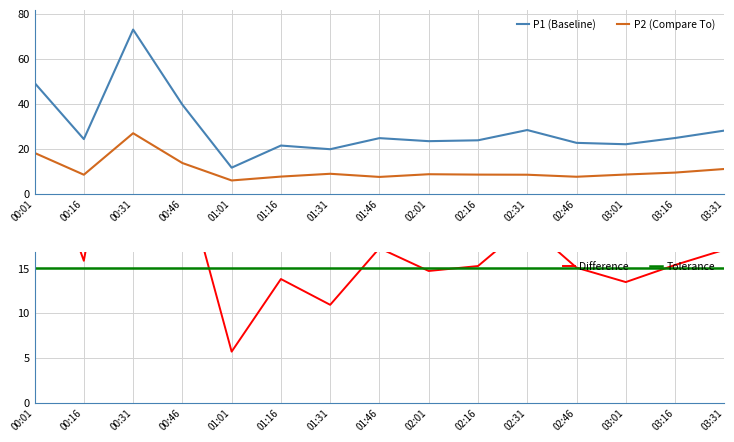

True or false: P2 and P1 intersect in this chart.

False